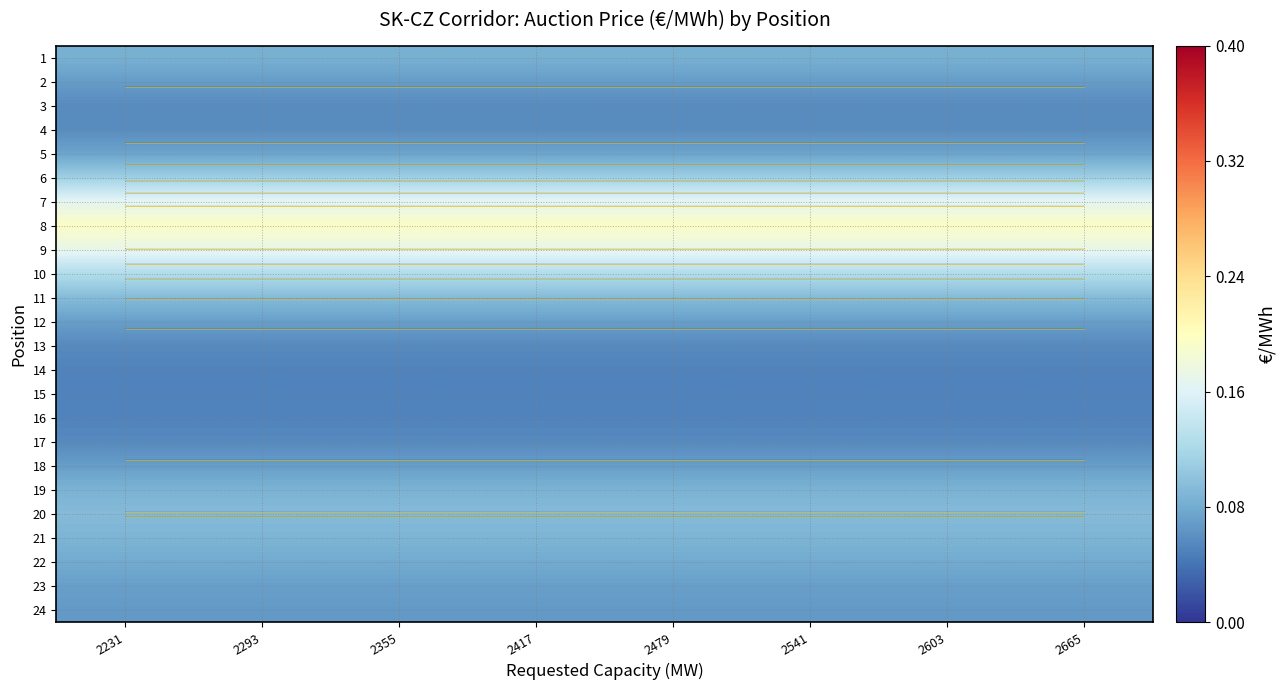

Is it true that 24 equals 0.0 at 2603?

False